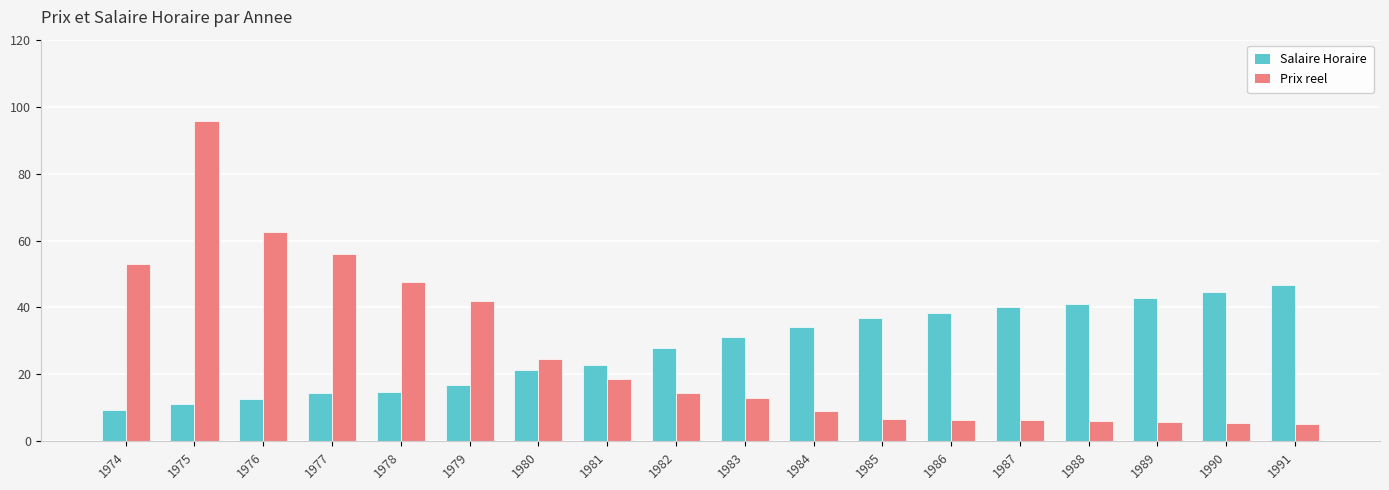

What is the difference between the highest and lowest values at 1976?

49.7